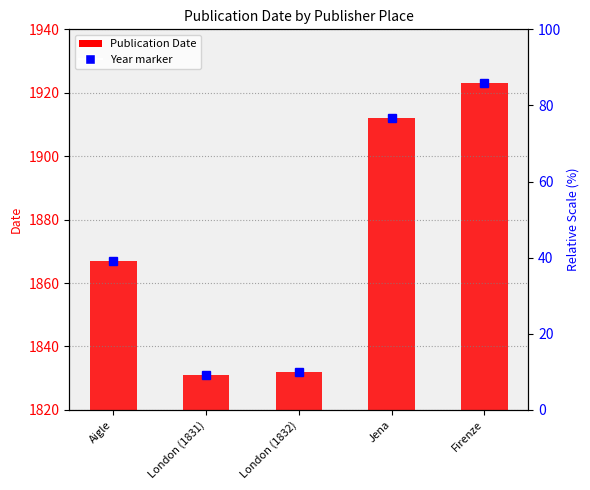

True or false: the data shows 32 at Aigle.

False